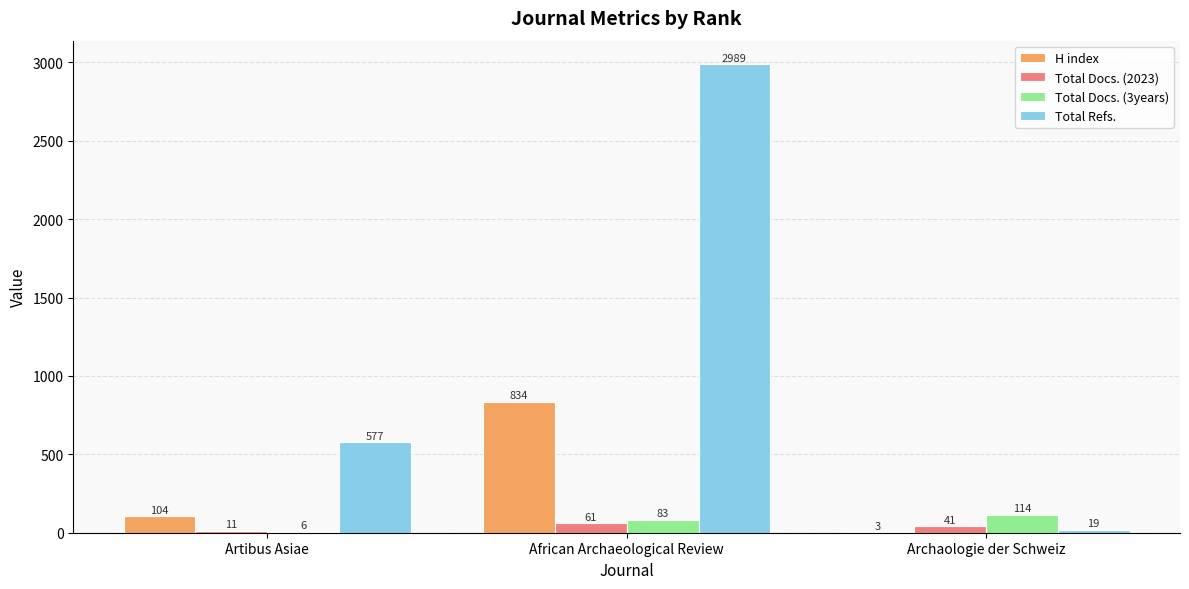

The value of H index at African Archaeological Review is 834. True or false?

True